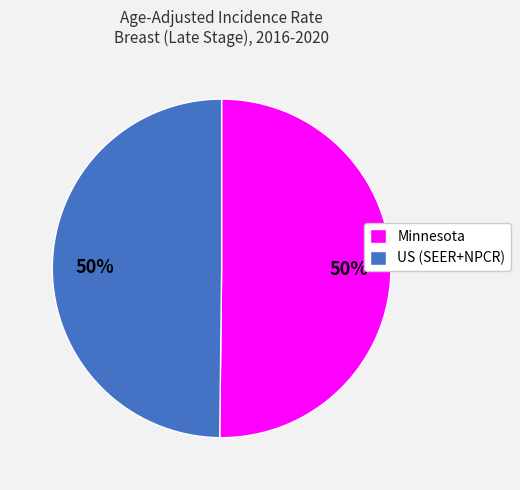

Is it true that Minnesota is 44% of the pie?

False